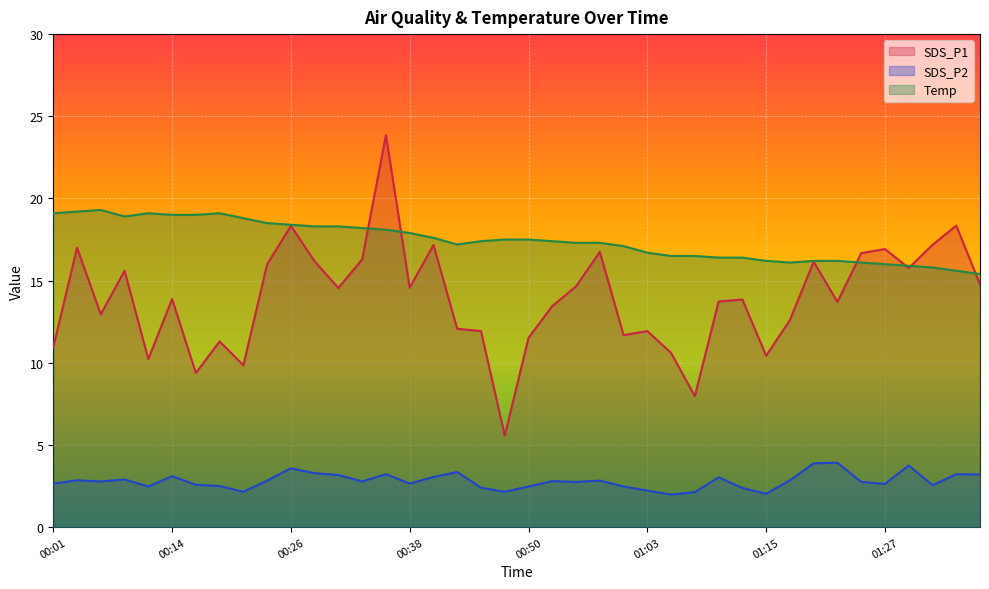

How many lines are shown in the chart?

3